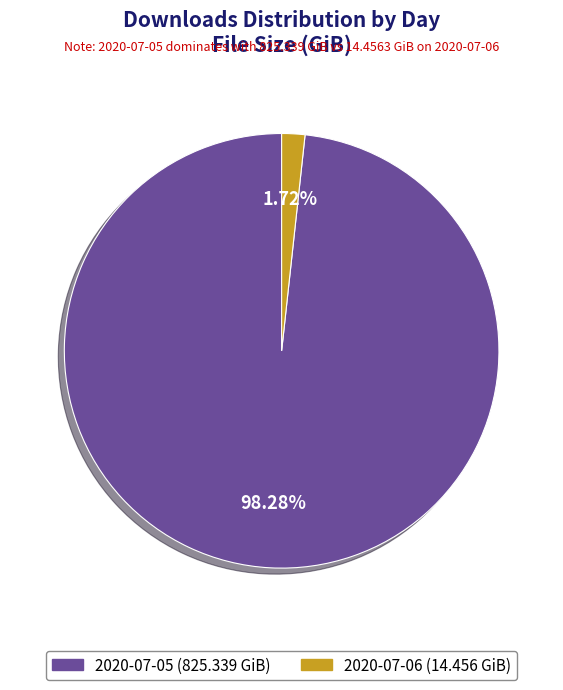

Which has a higher value, 2020-07-05 or 2020-07-06?

2020-07-05